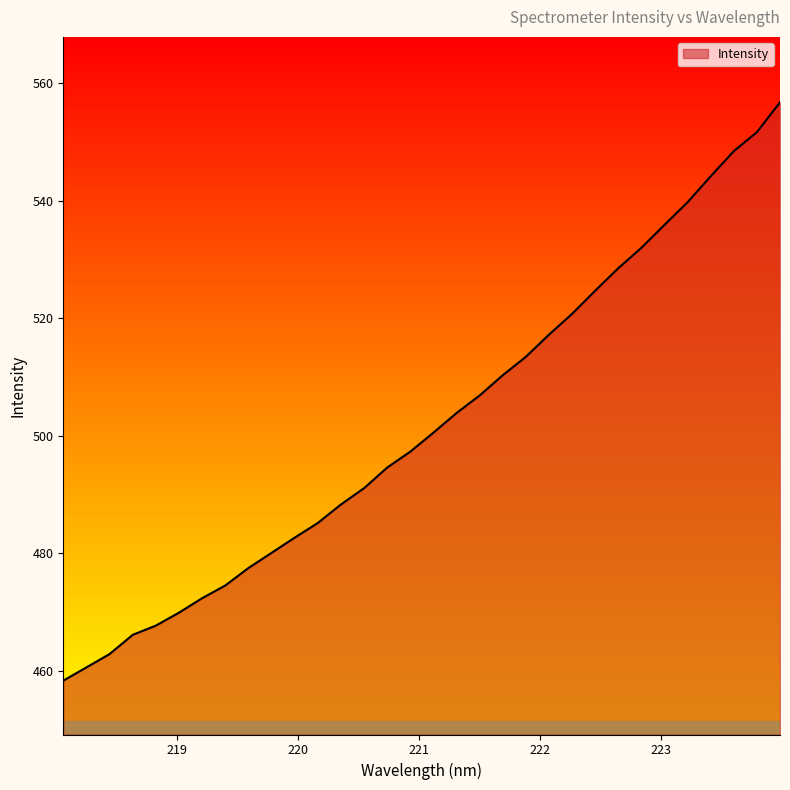

What is the maximum value shown in the chart?

556.8